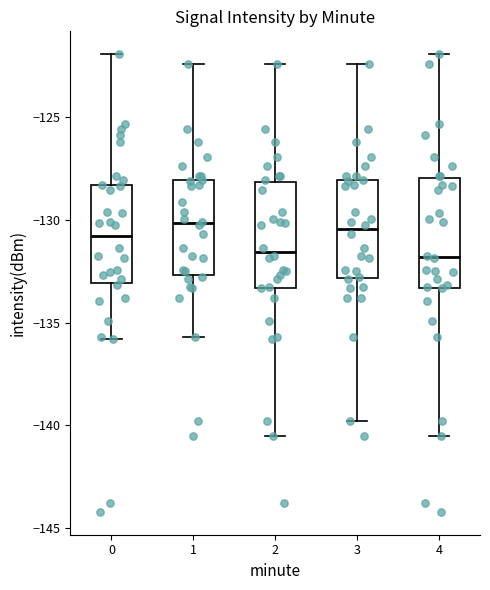

Reading left to right, transcribe this box plot: for each box, give where its median line is, the range the box spans, and where its two whiskers end, as read against the y-axis. The values are not printed on the chart, so give them approximately, as read against the axis.

0: median -131.0, box -133.0 to -128.5, whiskers -136.0 to -122.0
1: median -130.0, box -132.5 to -128.0, whiskers -135.5 to -122.5
2: median -131.5, box -133.5 to -128.0, whiskers -140.5 to -122.5
3: median -130.5, box -133.0 to -128.0, whiskers -140.0 to -122.5
4: median -132.0, box -133.5 to -128.0, whiskers -140.5 to -122.0